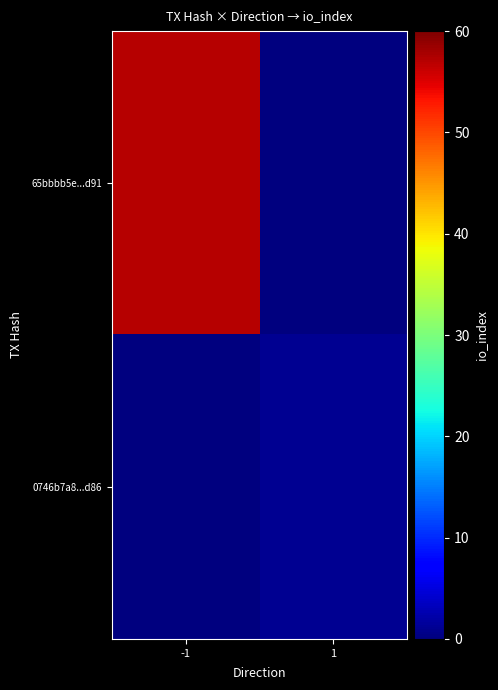

Which series has the largest total across all categories?

65bbbb5e...d91